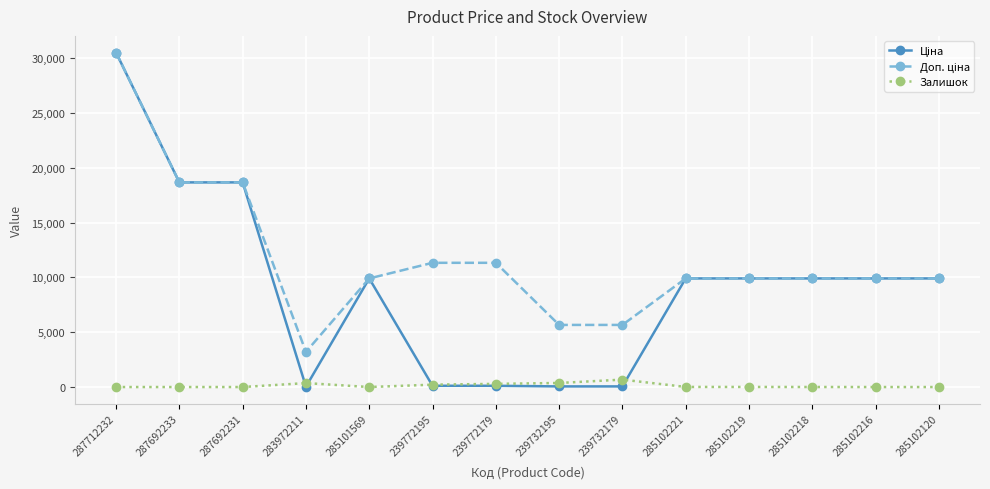

What is the highest value of the Залишок series?

676.0